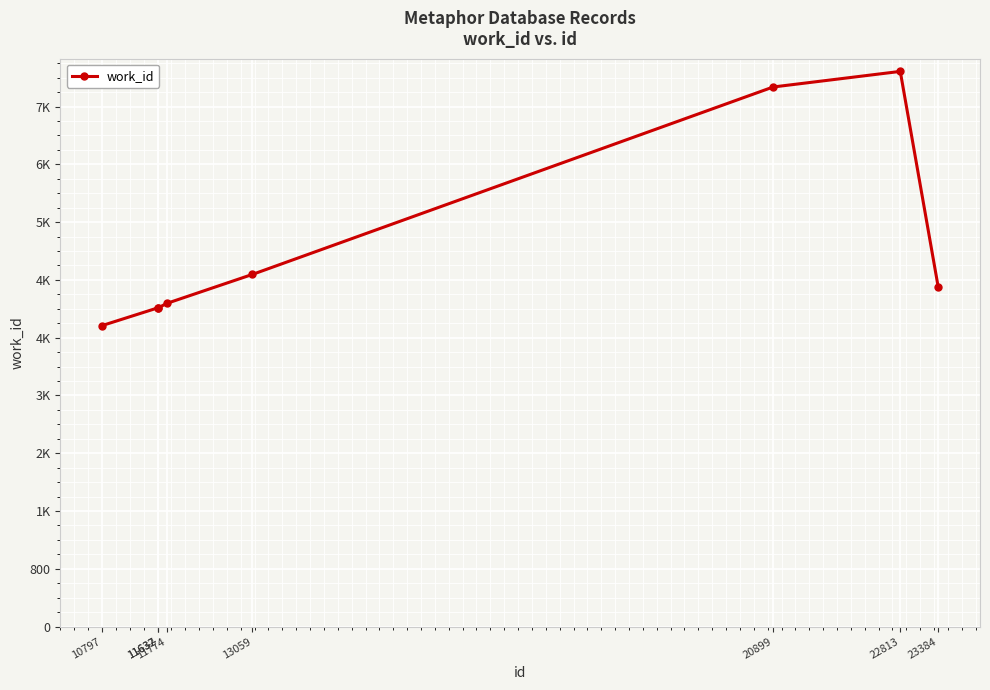

Does the chart display data point markers on the line(s)?

Yes